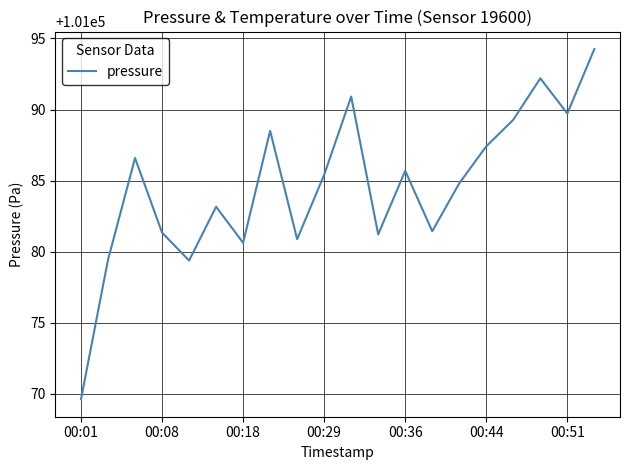

What is the smallest value displayed?

101069.6